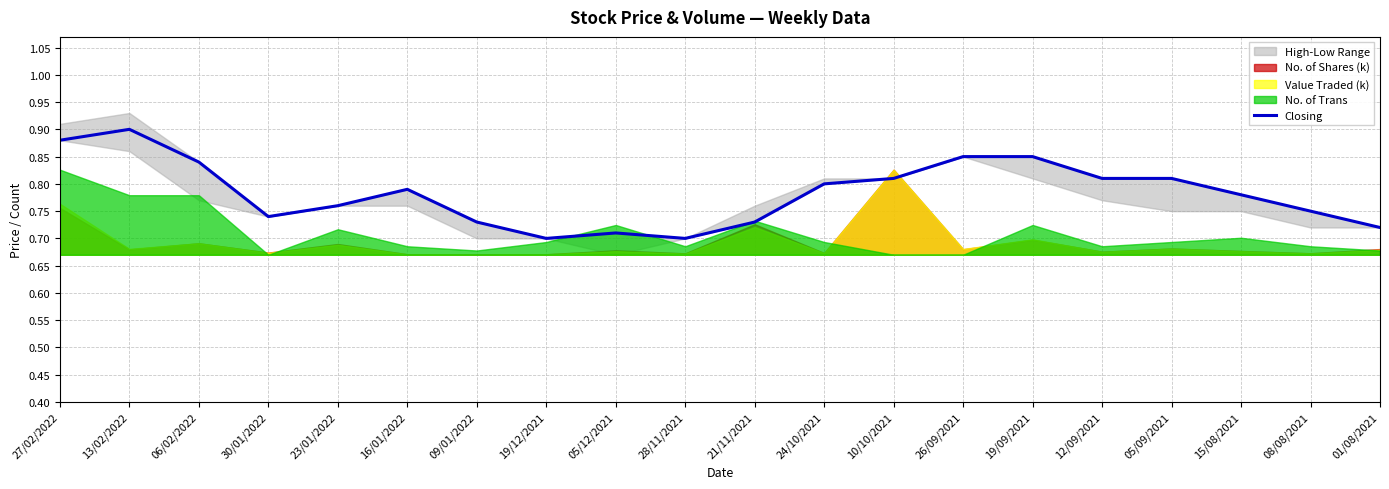

Where is the first local maximum?

13/02/2022